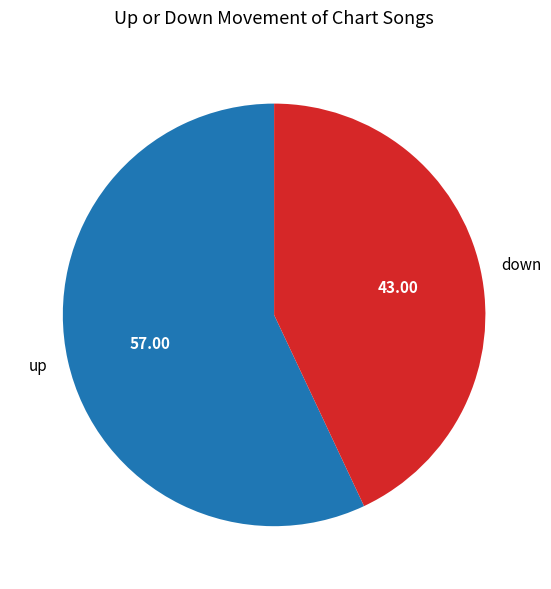

Is the sum of down and up greater than half?

Yes